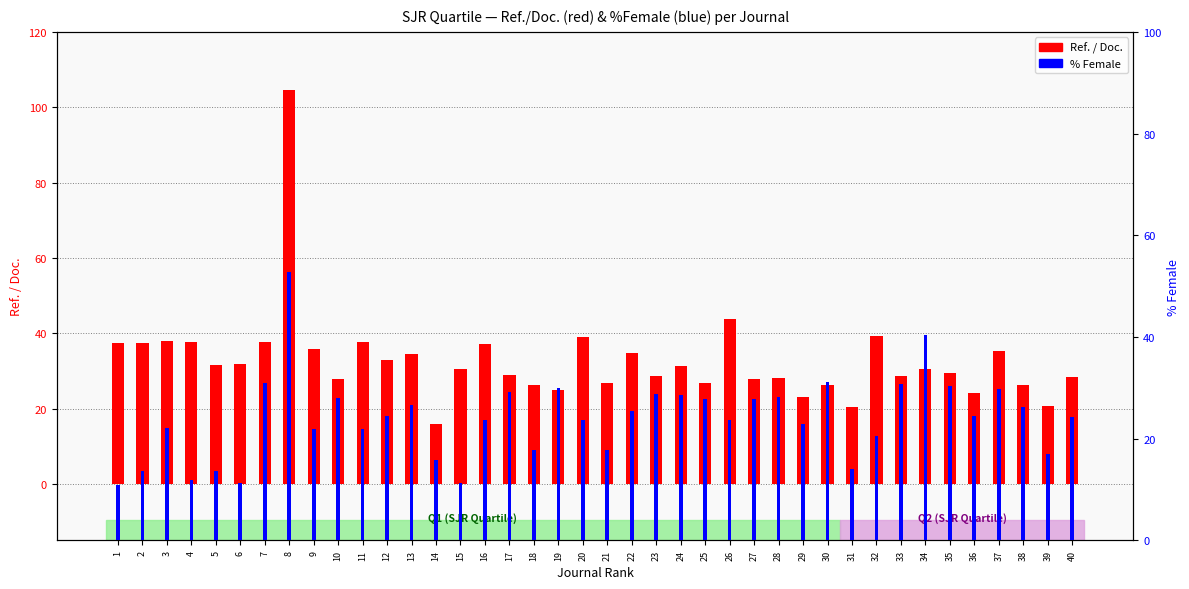

True or false: % Female has a value of 33.0 at 16.

False